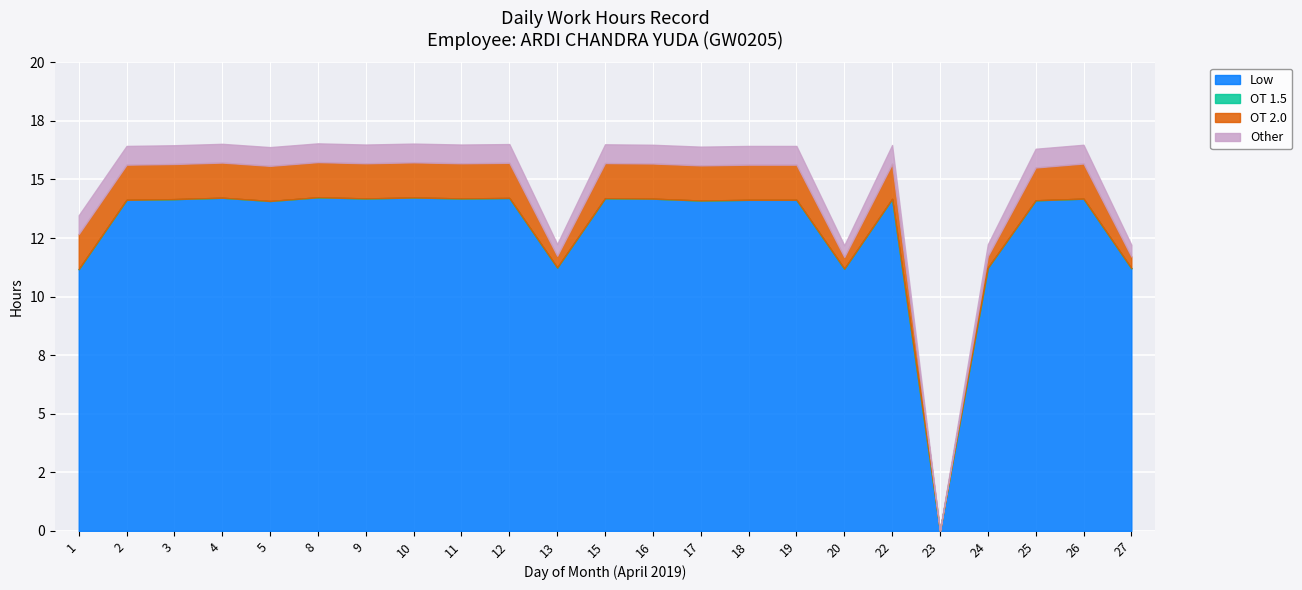

What is the maximum value shown in the chart?

14.2